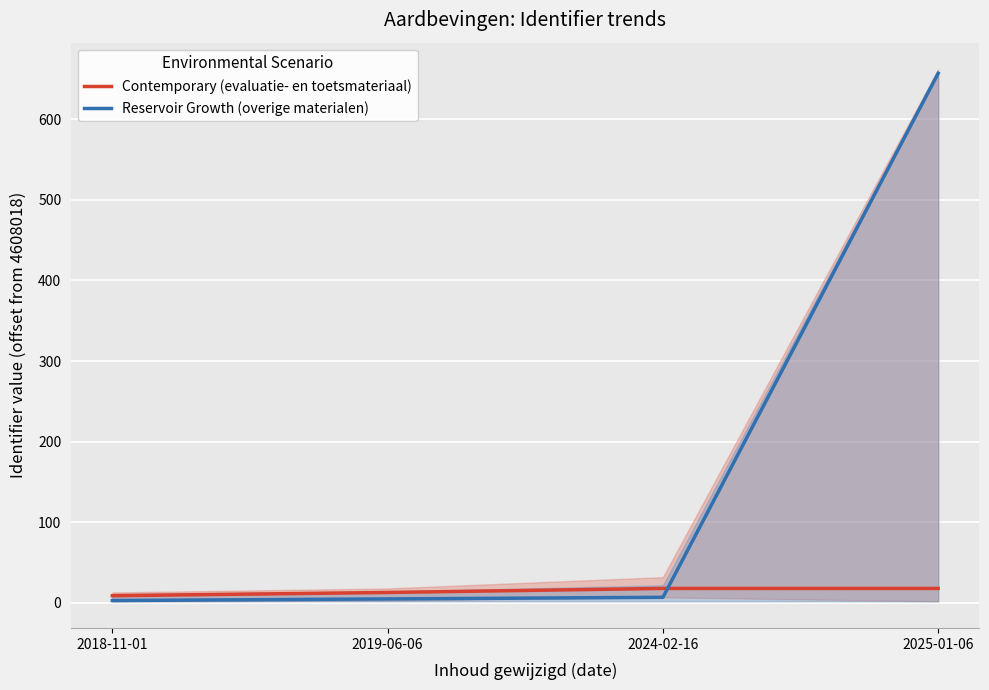

List the series in order of their peak value, lowest first.

Contemporary (evaluatie- en toetsmateriaal), Reservoir Growth (overige materialen)